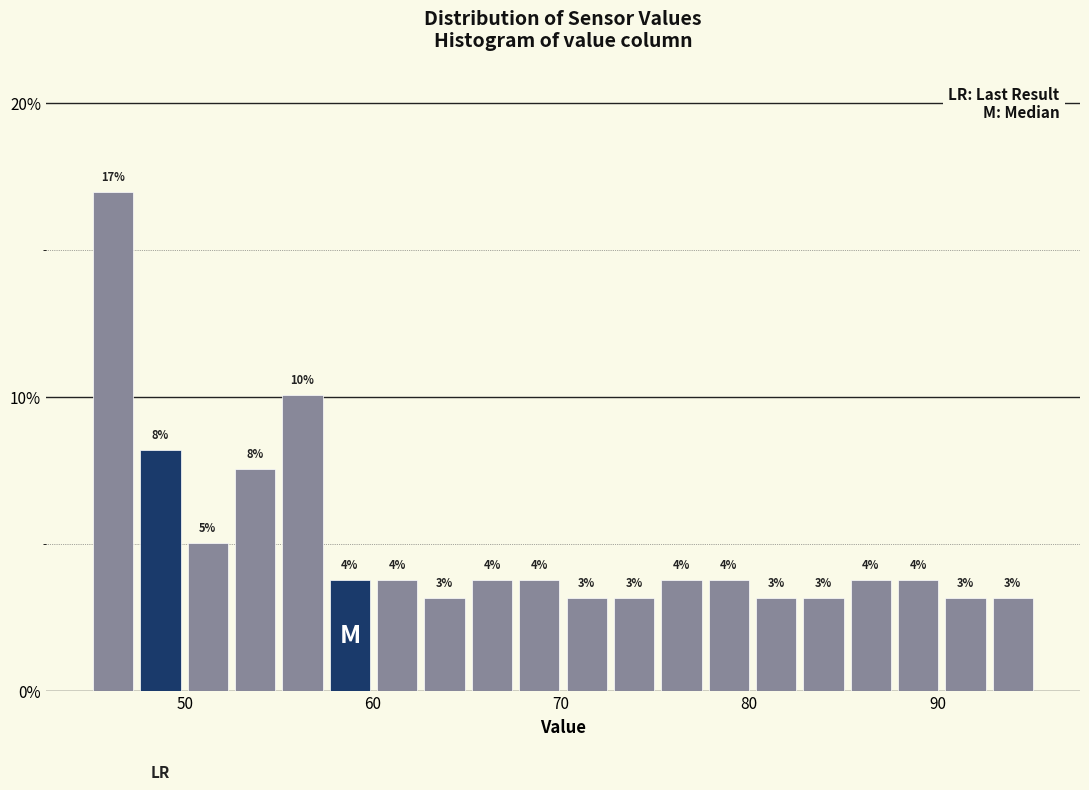

Read against the x-axis, roughly where is the centre of the tallest bar?

46